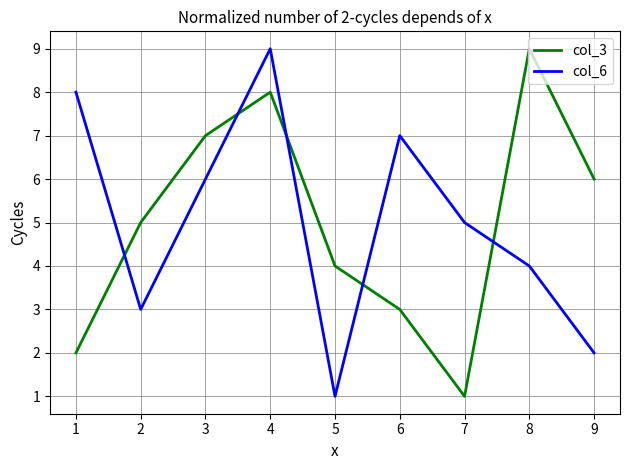

True or false: col_3 has a value of 7 at 3.

True